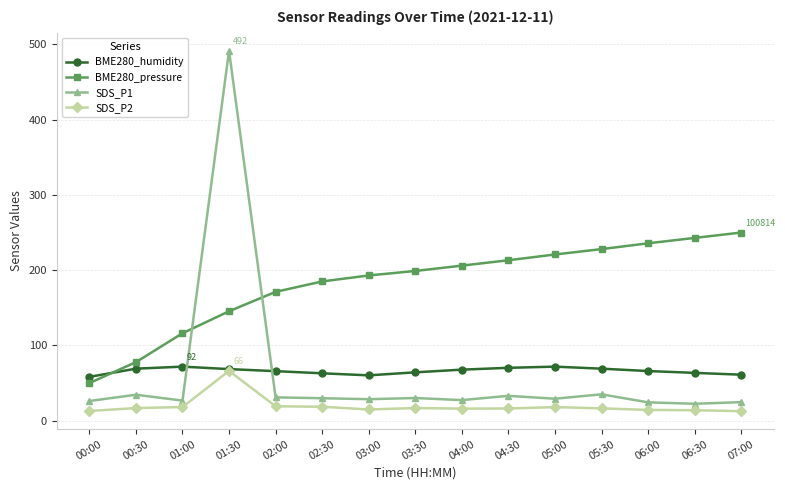

True or false: BME280_humidity has more than 0 interior local peaks.

True